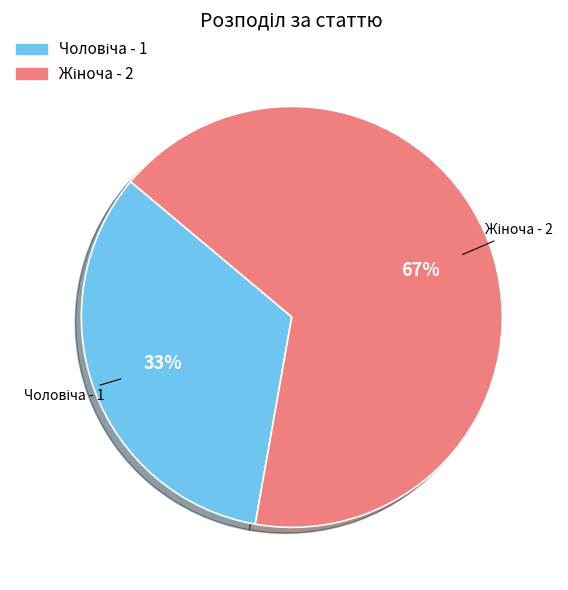

Is there a majority slice in this chart?

Yes